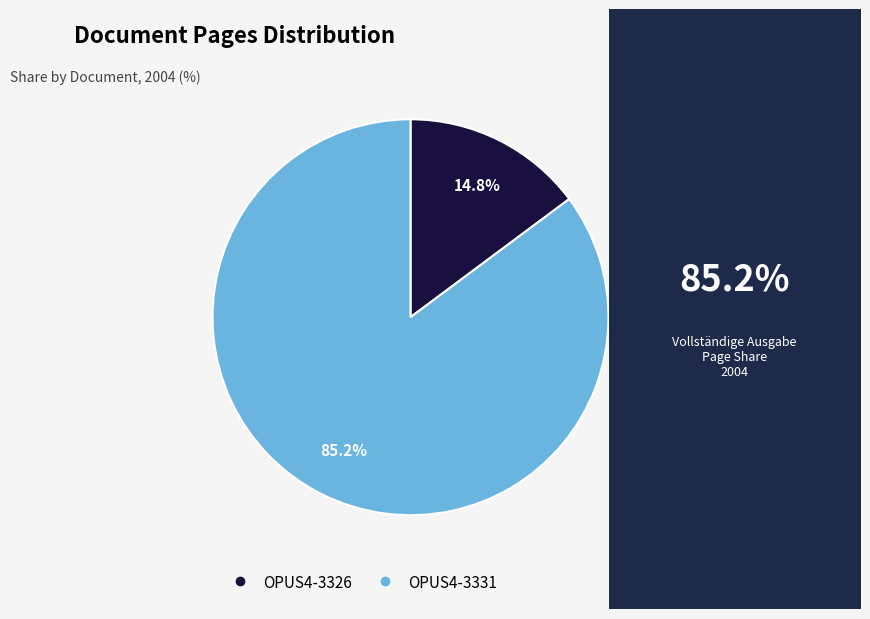

What is the largest slice in the pie chart?

OPUS4-3331